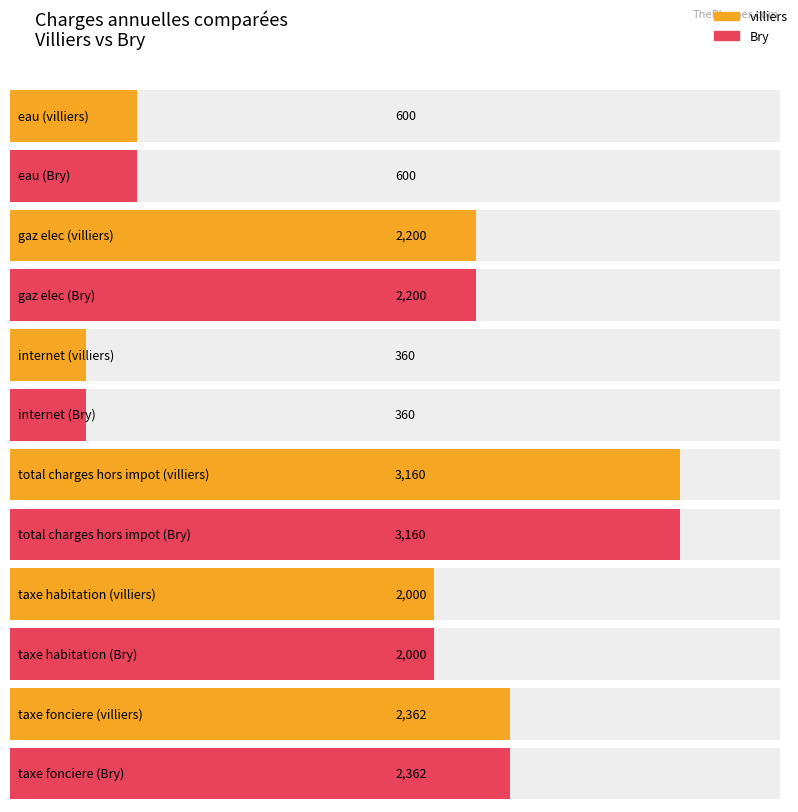

True or false: Bry has a value of 2000 at taxe habitation.

True